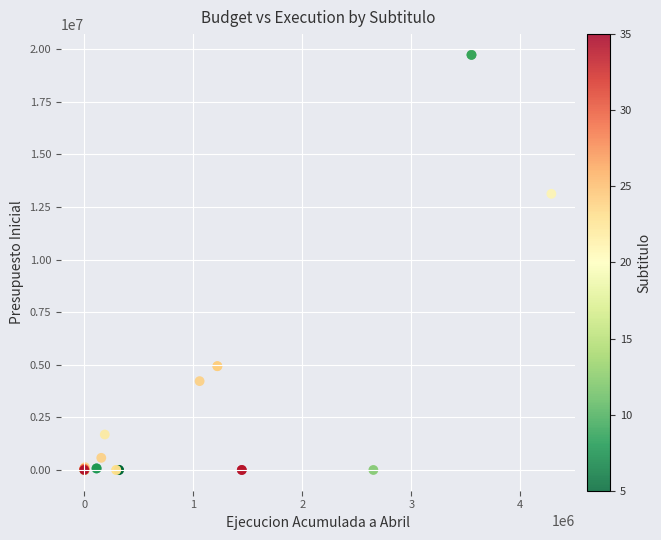

What Y value in the scatter plot is closest to 9864905?

13124653